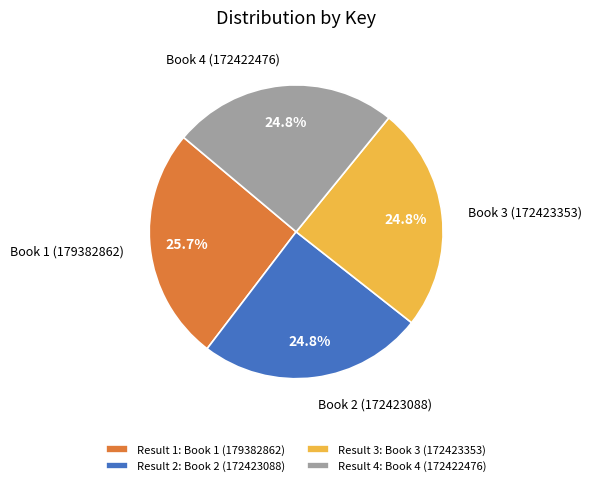

What portion of the pie excludes Book 1?

74.3%